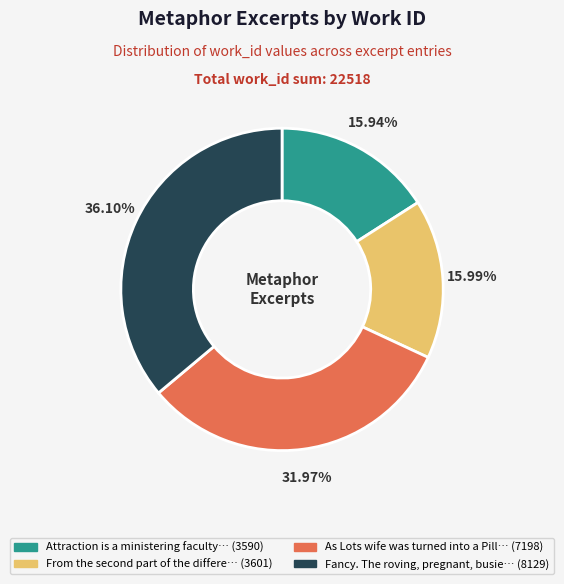

Is there a majority slice in this chart?

No